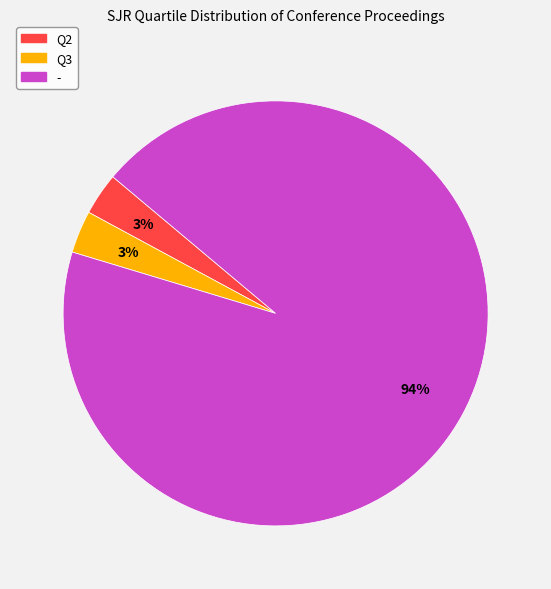

True or false: Q2 accounts for 3% of the total.

True